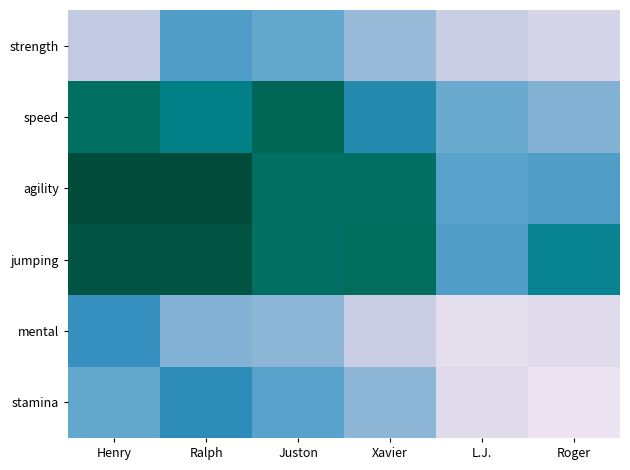

What is the total value across all series at Juston?

512